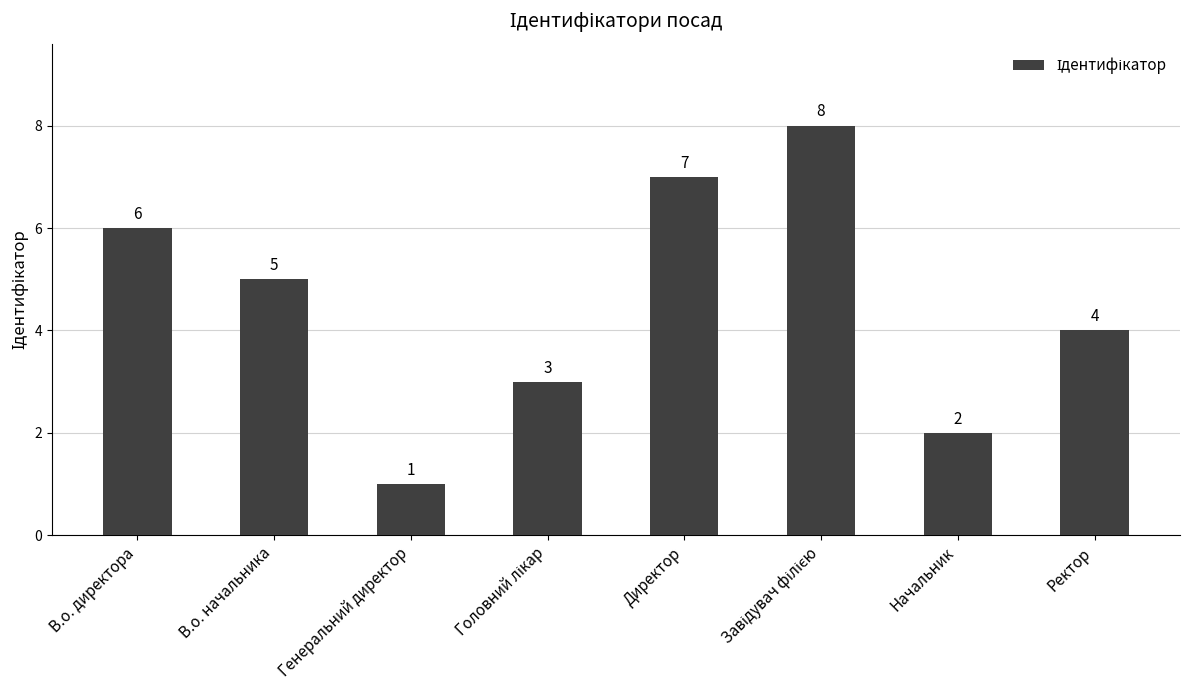

What is the difference between the maximum and minimum values?

7